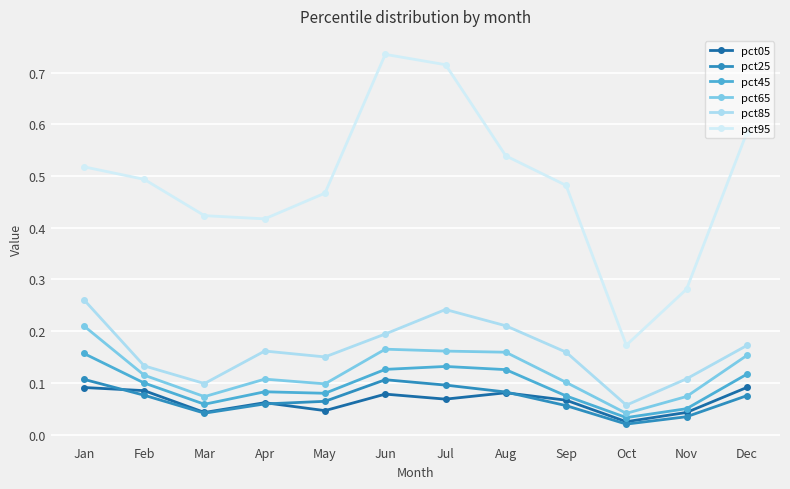

At which label does pct45 reach its peak?

Jan